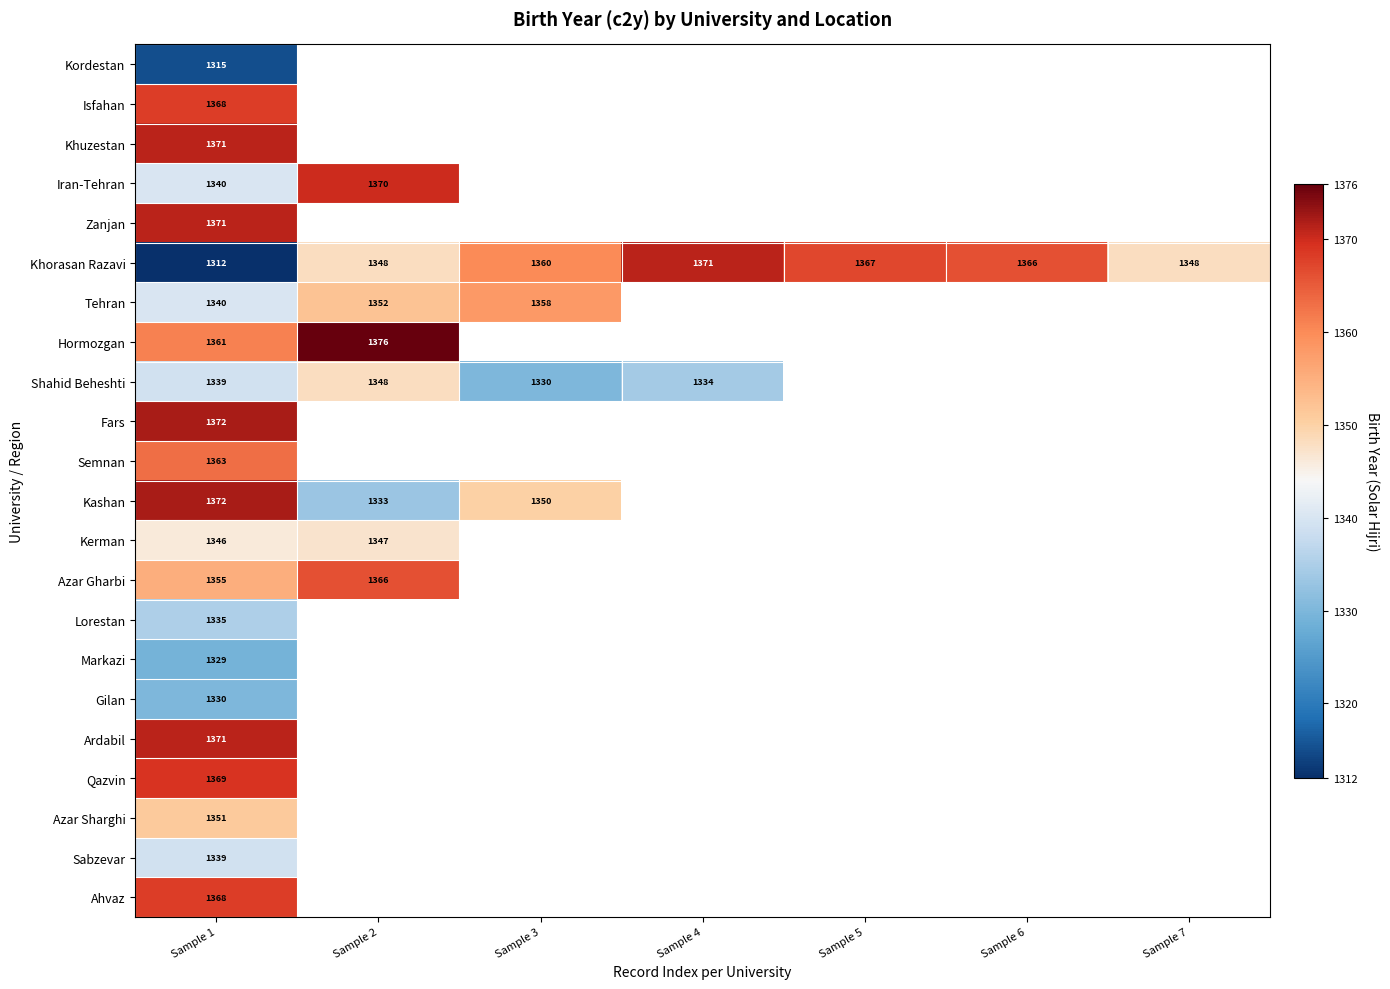

What is the total value across all series at Sample 1?

29717